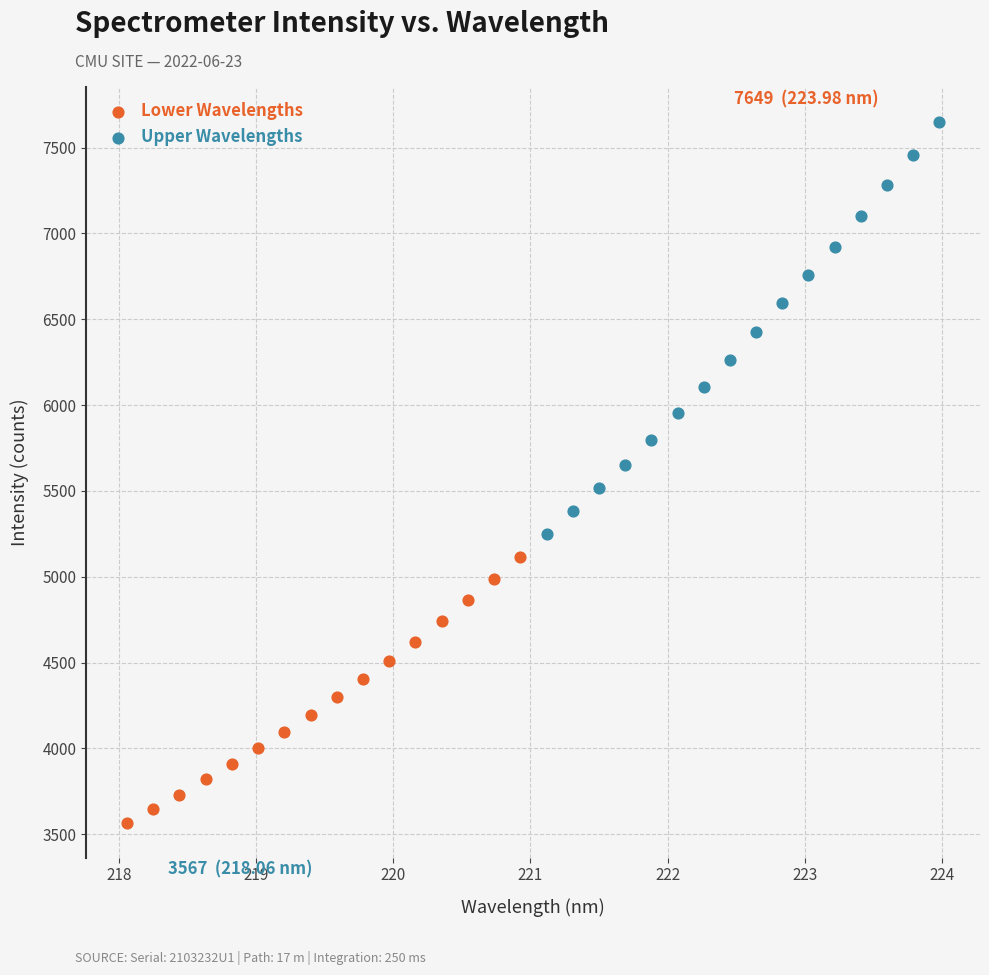

Which series contains the lowest Y value?

Lower Wavelengths